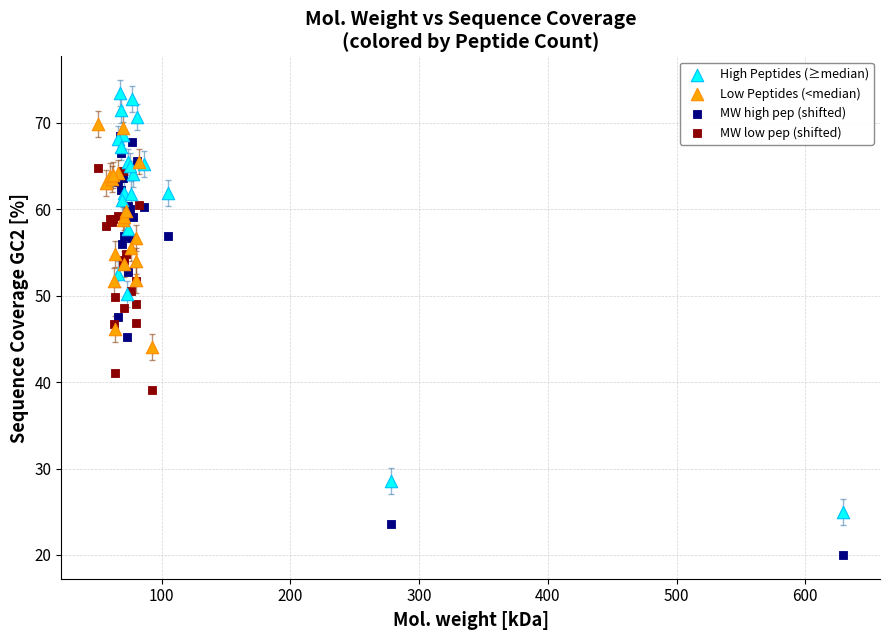

Which series reaches the maximum Y coordinate?

High Peptides (≥median)